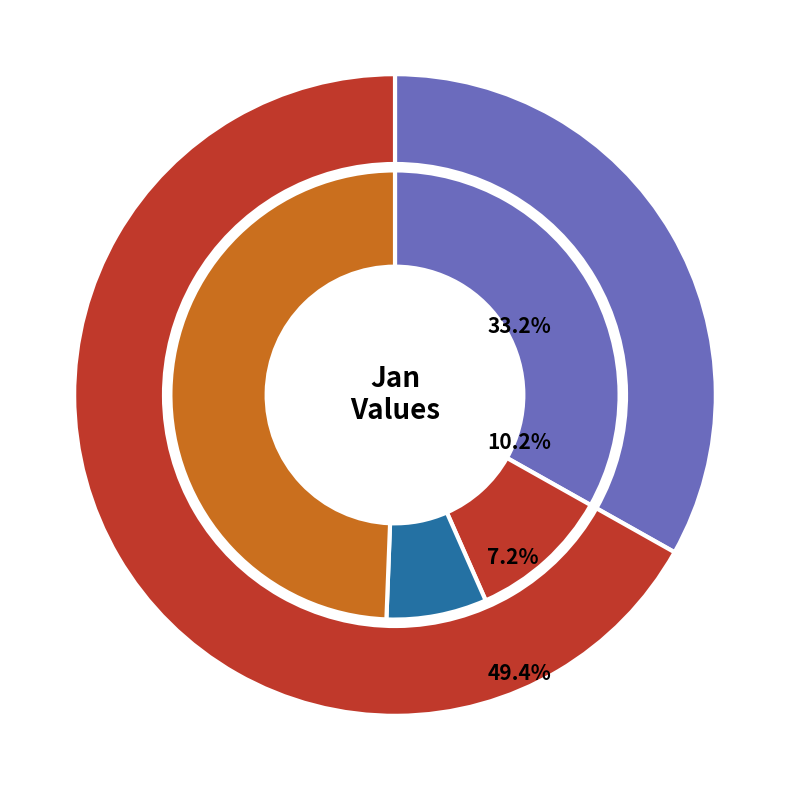

What percentage is the pct15 slice, to the nearest percent?

6%